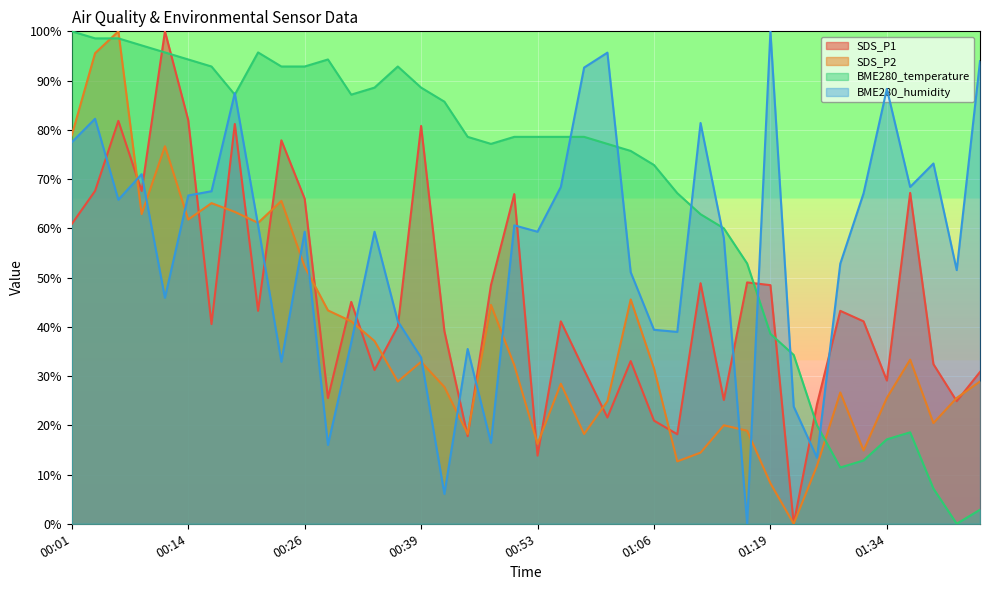

Between 00:58 and 01:28, which series saw the biggest shift?

BME280_temperature